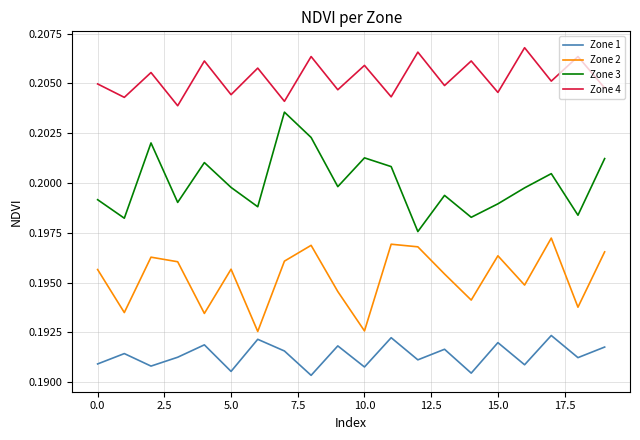

How many lines are shown in the chart?

4